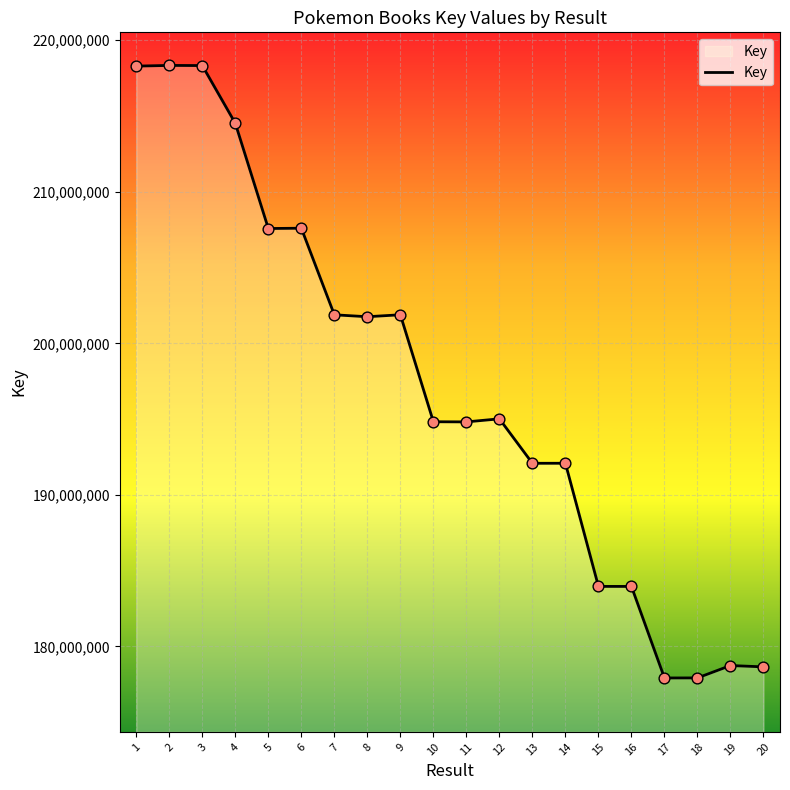

What is the change in value from 7 to 9?

+2006